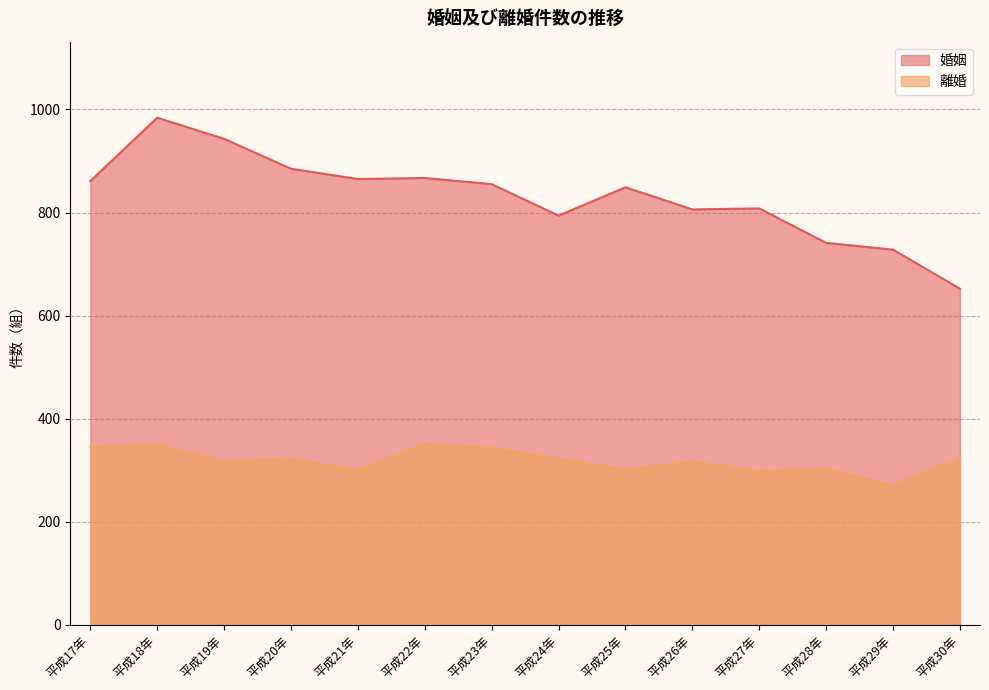

At which category is the sum across all series the highest?

平成18年